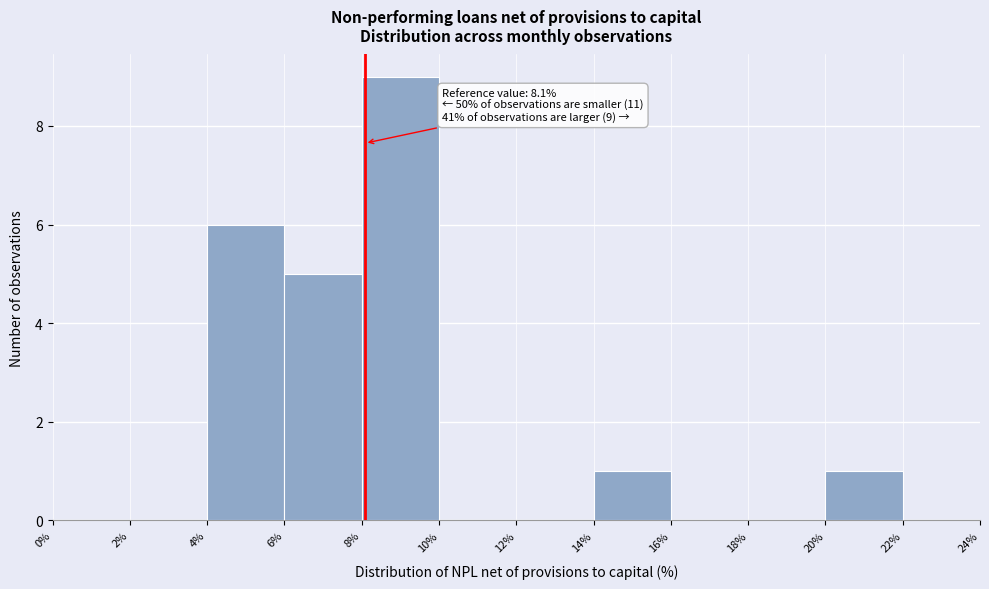

Which range on the x-axis has the tallest bar?

8% to 10%